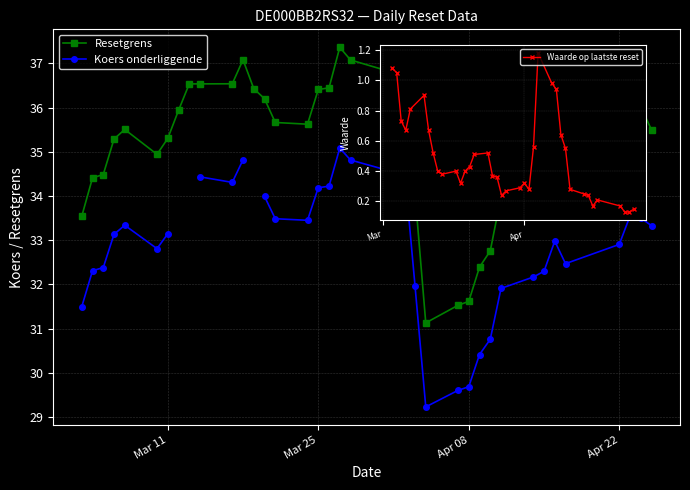

Which series has the largest total across all categories?

Resetgrens